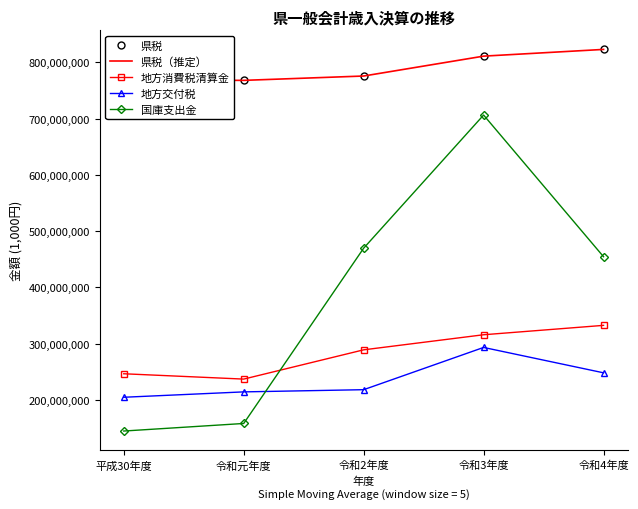

In 地方交付税, how many points are higher than both neighbors (excluding endpoints)?

1